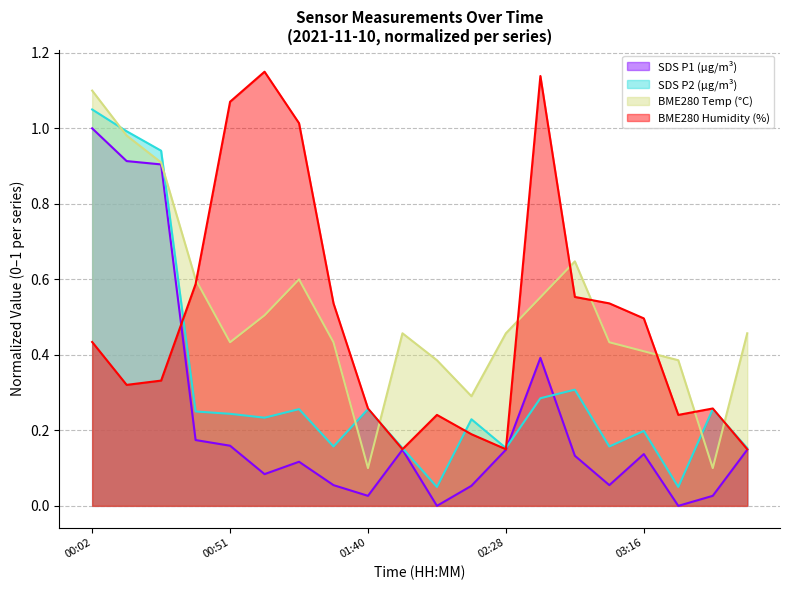

Which series ends up on top after the final intersection of BME280_humidity and SDS_P1?

BME280_humidity